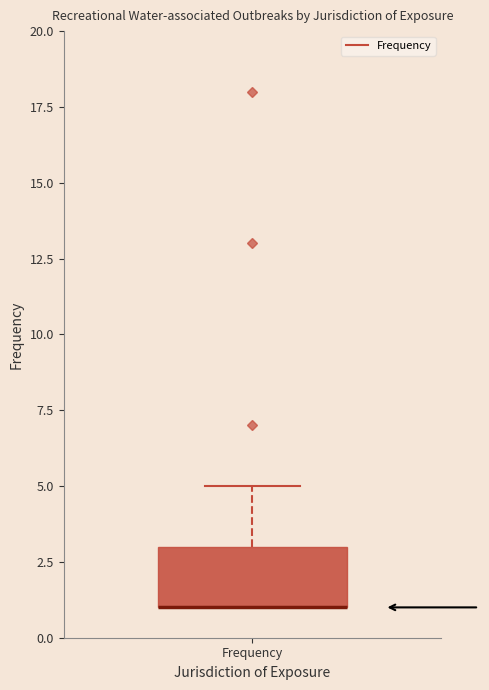

Read this box plot against the y-axis: the position of the median line, the range covered by the box, and the ends of both whiskers. The values are not printed on the chart, so give them approximately, as read against the axis.

median 1 (drawn on the box's lower edge), box 1 to 3, whiskers 1 to 5